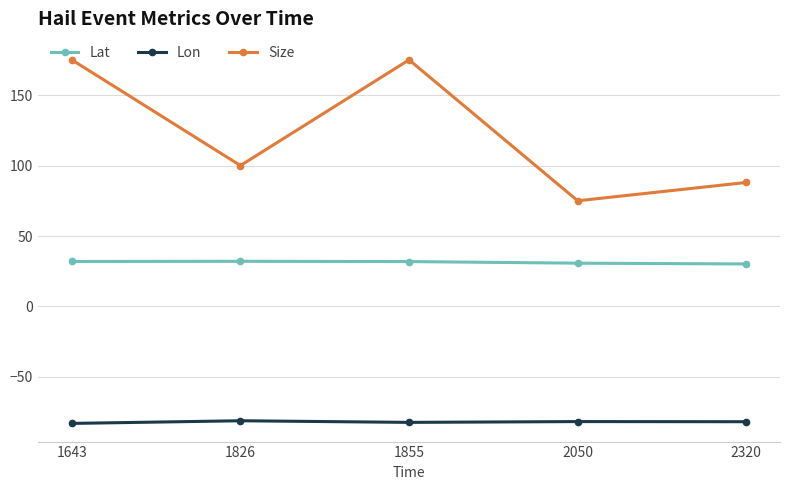

What is the greatest value displayed?

175.0